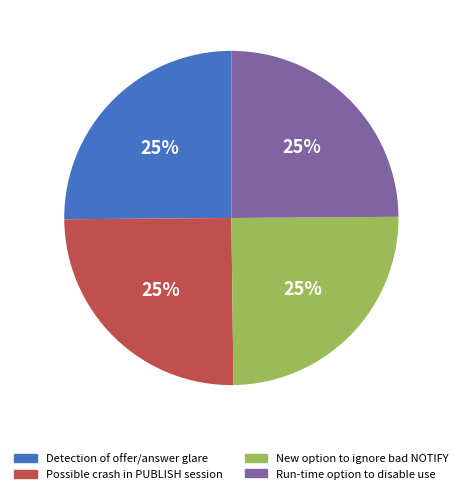

Does New option to ignore bad NOTIFY represent more than half of the total?

No